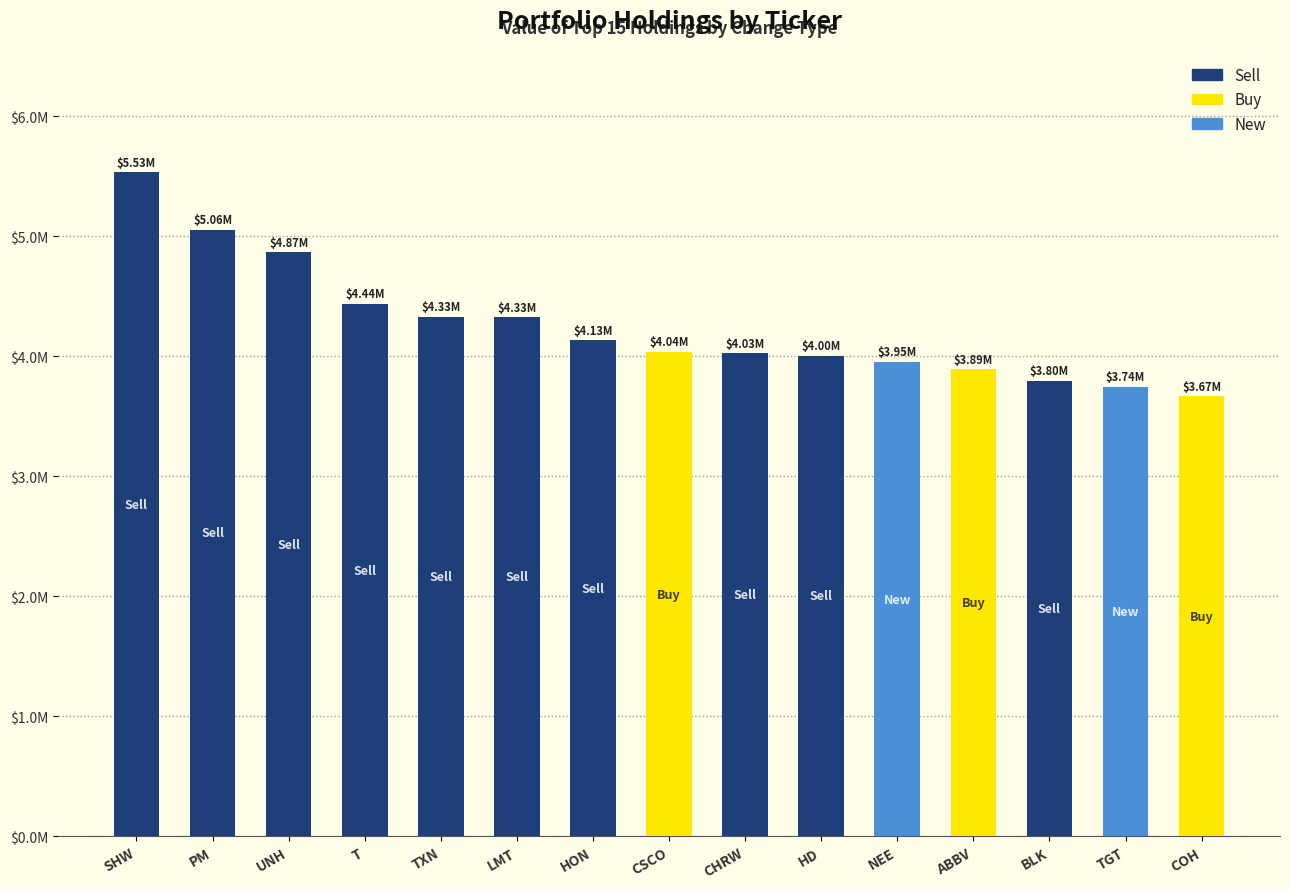

Which label corresponds to the smallest value in the chart?

COH